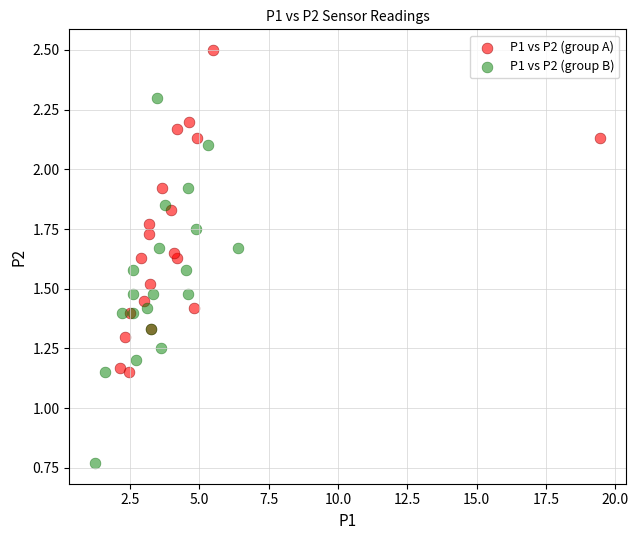

Which series reaches the minimum Y coordinate?

P1 vs P2 (group B)